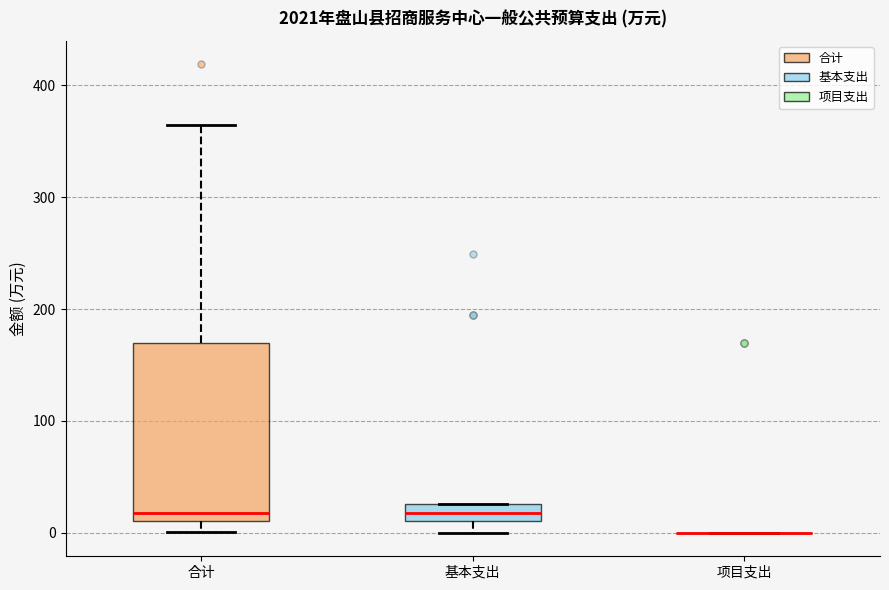

Comparing the boxes themselves (not the whiskers), which one is the tallest?

合计